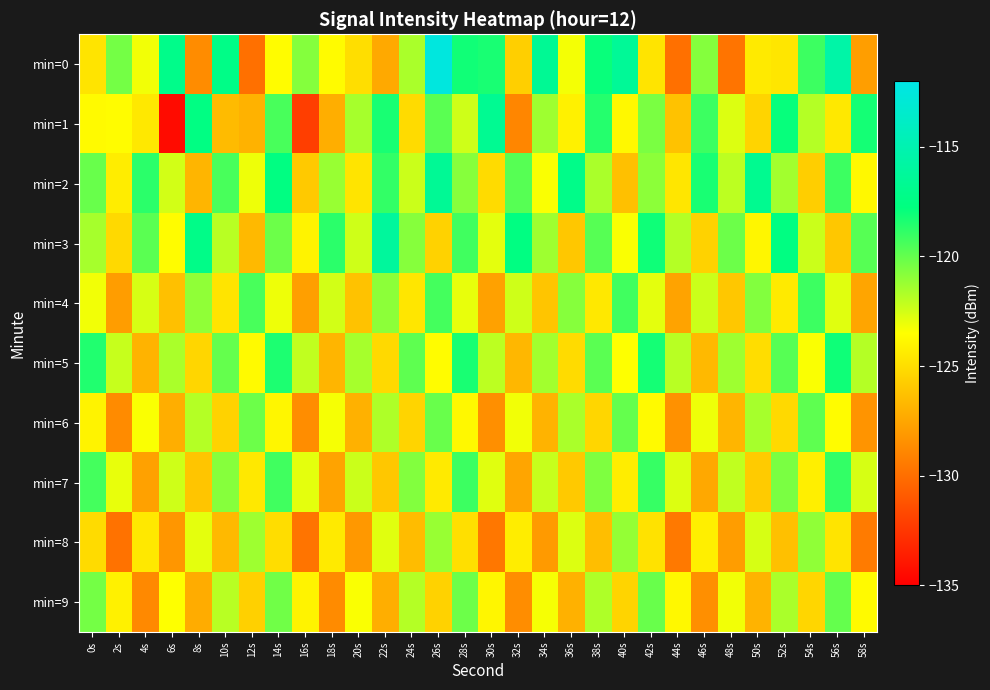

What is the total value across all series at 40s?

-1223.4